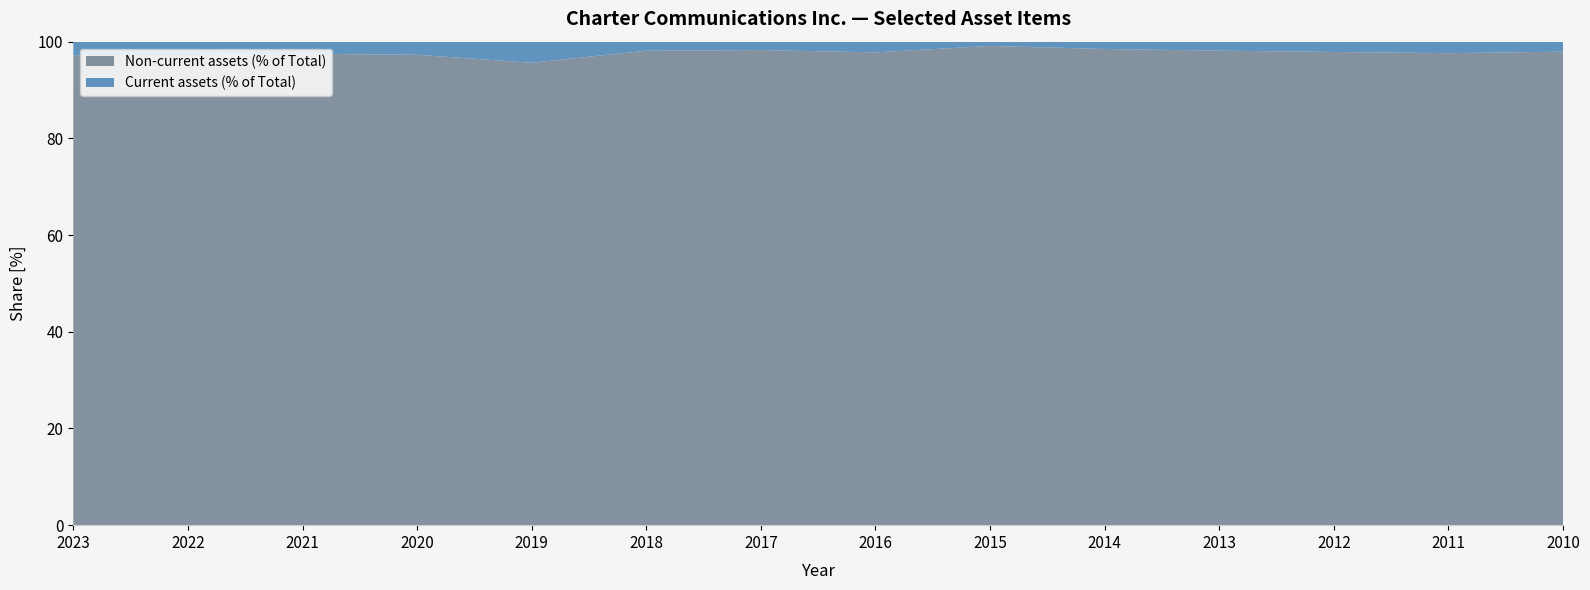

What is the total value across all series at 2010?

100.0